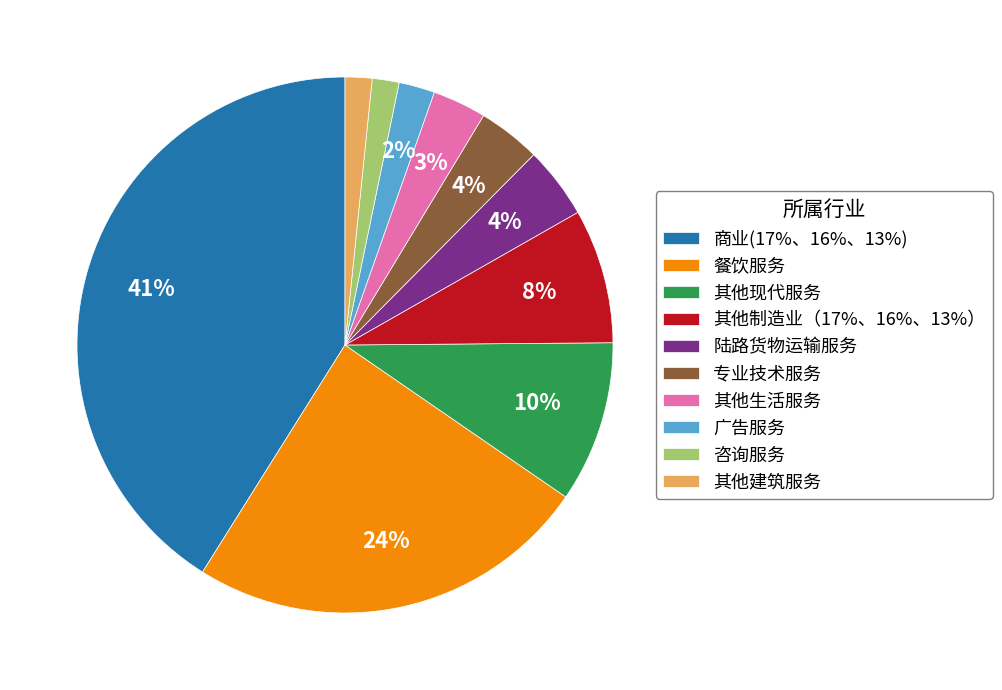

The 咨询服务 slice represents 2% of the pie. True or false?

True